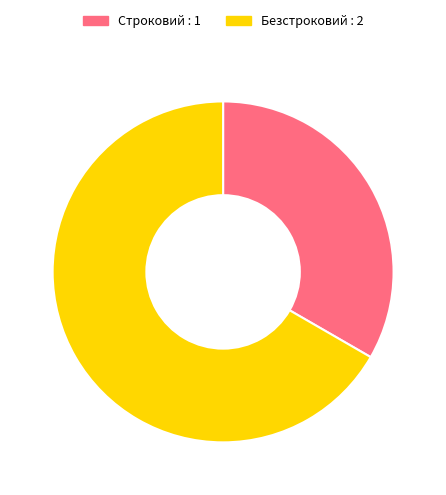

What is the smallest slice in the pie chart?

Строковий